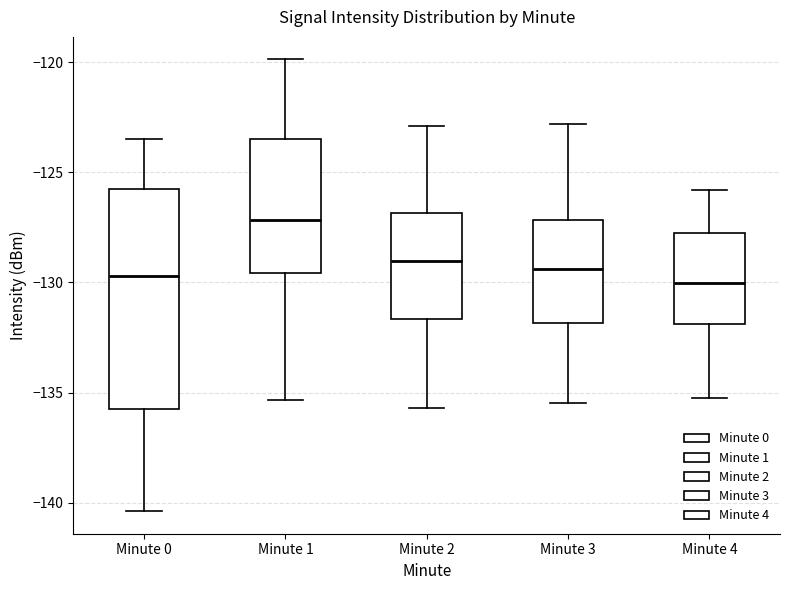

Reading left to right, transcribe this box plot: for each box, give where its median line is, the range the box spans, and where its two whiskers end, as read against the y-axis. The values are not printed on the chart, so give them approximately, as read against the axis.

Minute 0: median -129.5, box -135.5 to -126.0, whiskers -140.5 to -123.5
Minute 1: median -127.0, box -129.5 to -123.5, whiskers -135.5 to -120.0
Minute 2: median -129.0, box -131.5 to -127.0, whiskers -135.5 to -123.0
Minute 3: median -129.5, box -132.0 to -127.0, whiskers -135.5 to -123.0
Minute 4: median -130.0, box -132.0 to -127.5, whiskers -135.0 to -126.0